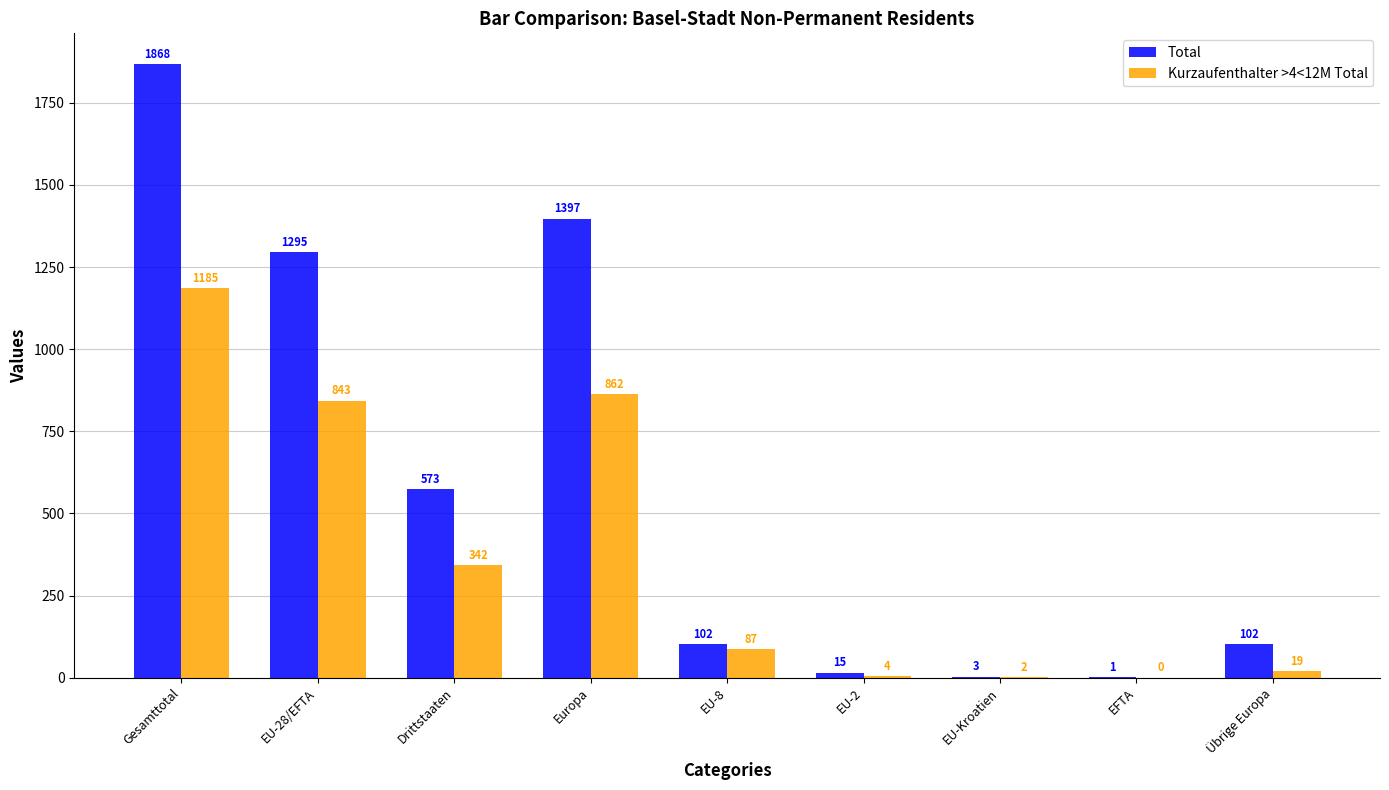

What is the approximate value of Kurzaufenthalter >4<12M Total at EU-28/EFTA, to the nearest 50?

850